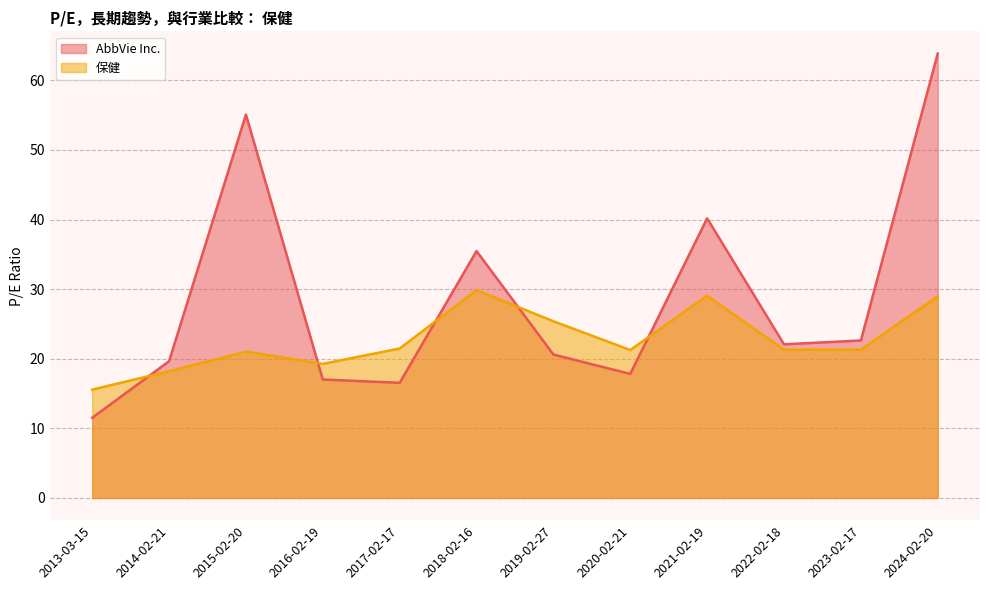

How many lines are shown in the chart?

2